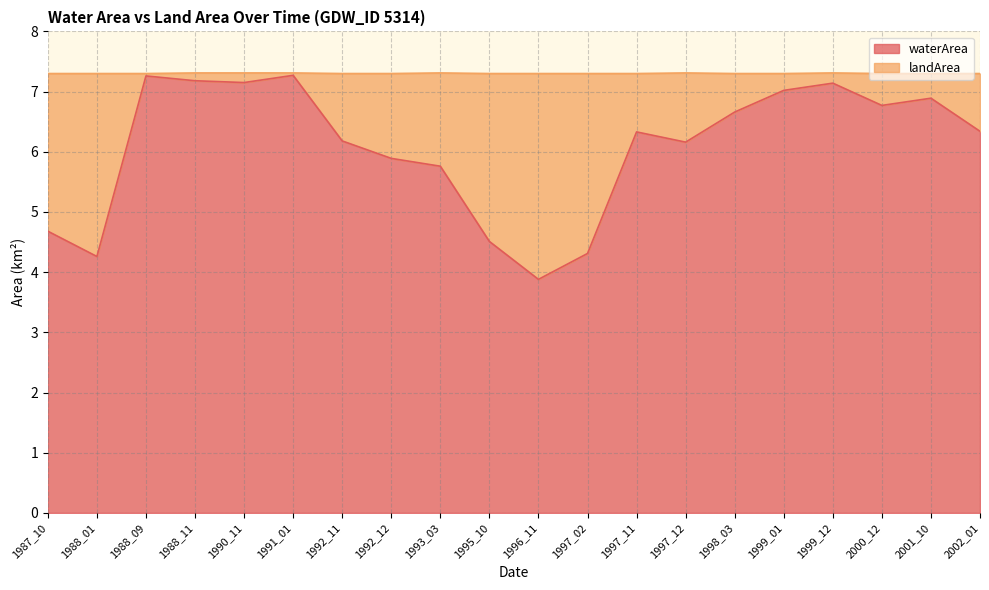

What is the difference between the second highest and second lowest values?

3.0